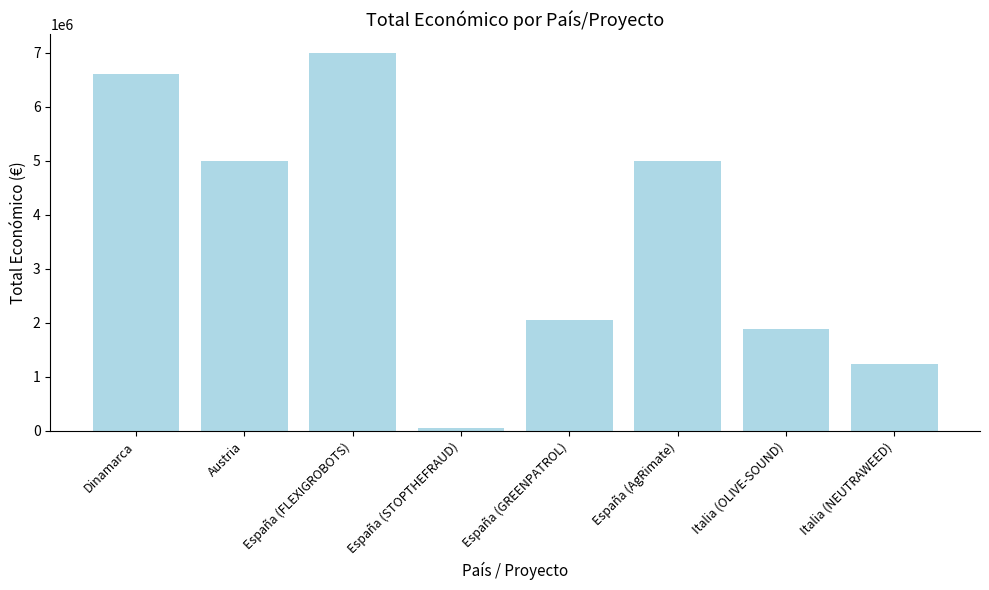

Which label corresponds to the largest value in the chart?

España (FLEXIGROBOTS)